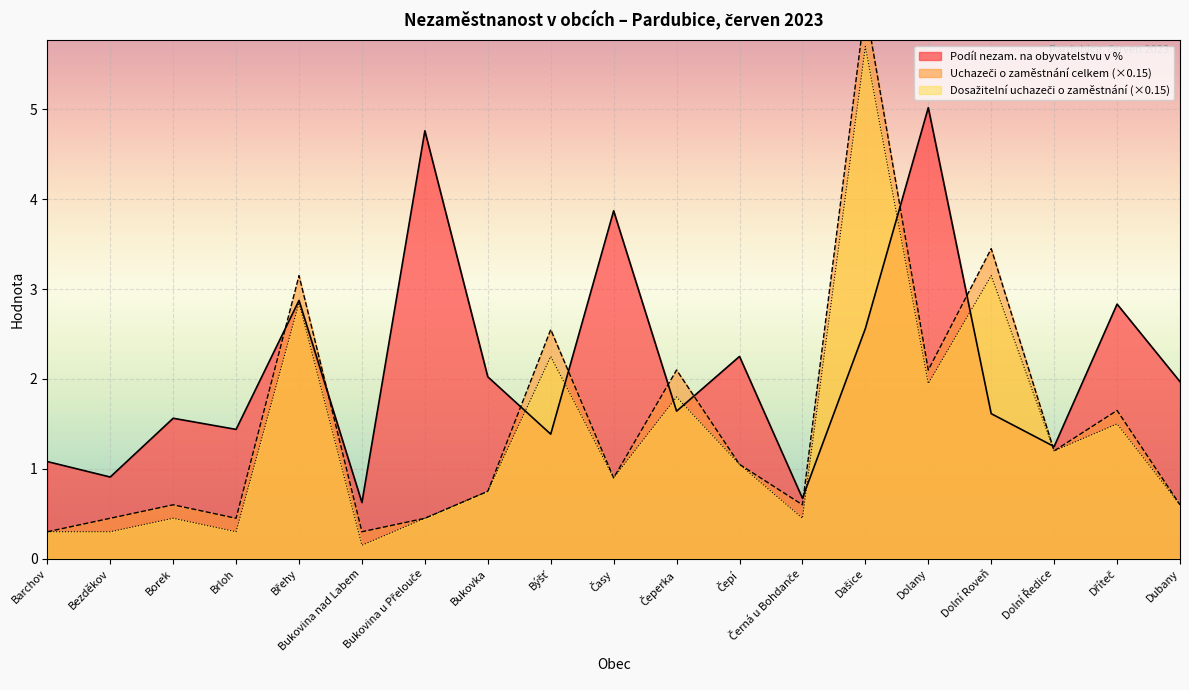

What is the label of the 8th point from the right?

Čepí